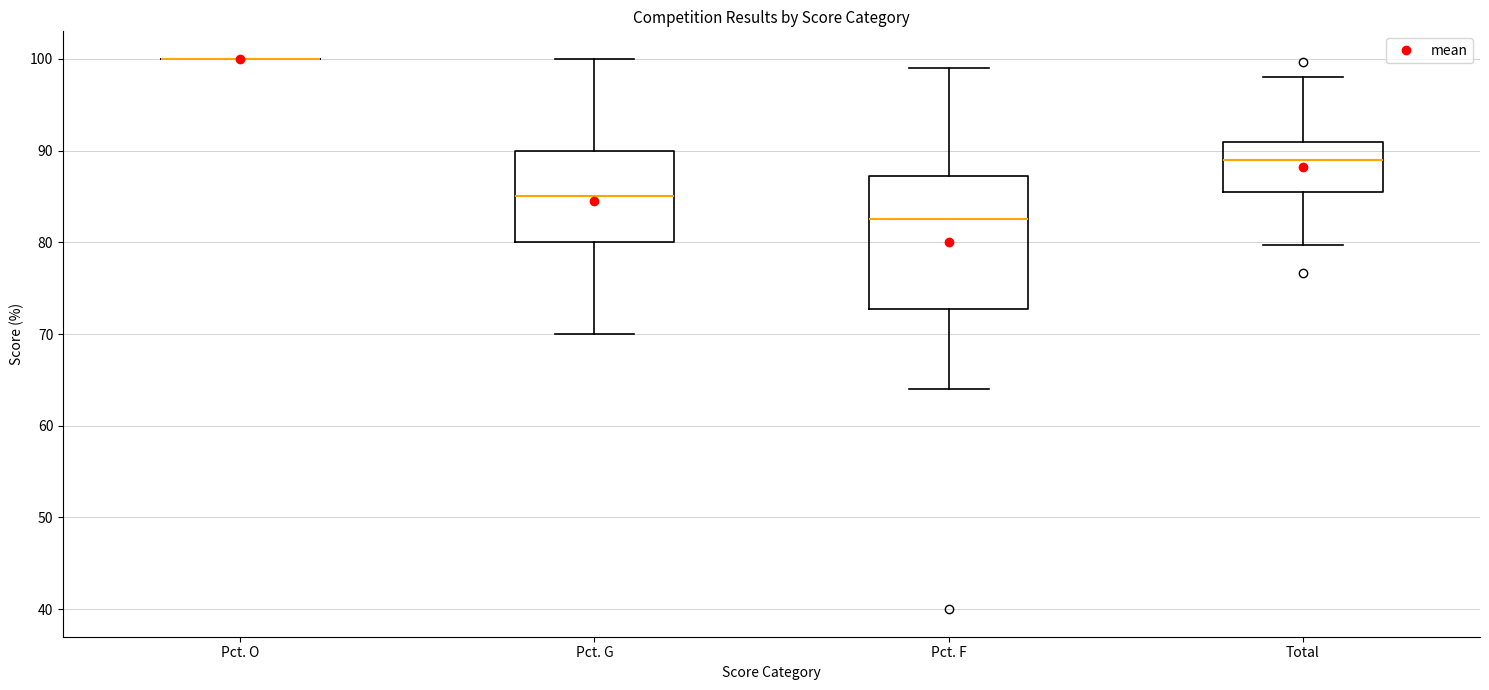

Reading left to right, transcribe this box plot: for each box, give where its median line is, the range the box spans, and where its two whiskers end, as read against the y-axis. The values are not printed on the chart, so give them approximately, as read against the axis.

Pct. O: box collapsed to a line at 100, whiskers 100 to 100
Pct. G: median 85, box 80 to 90, whiskers 70 to 100
Pct. F: median 83, box 73 to 87, whiskers 64 to 99
Total: median 89, box 86 to 91, whiskers 80 to 98